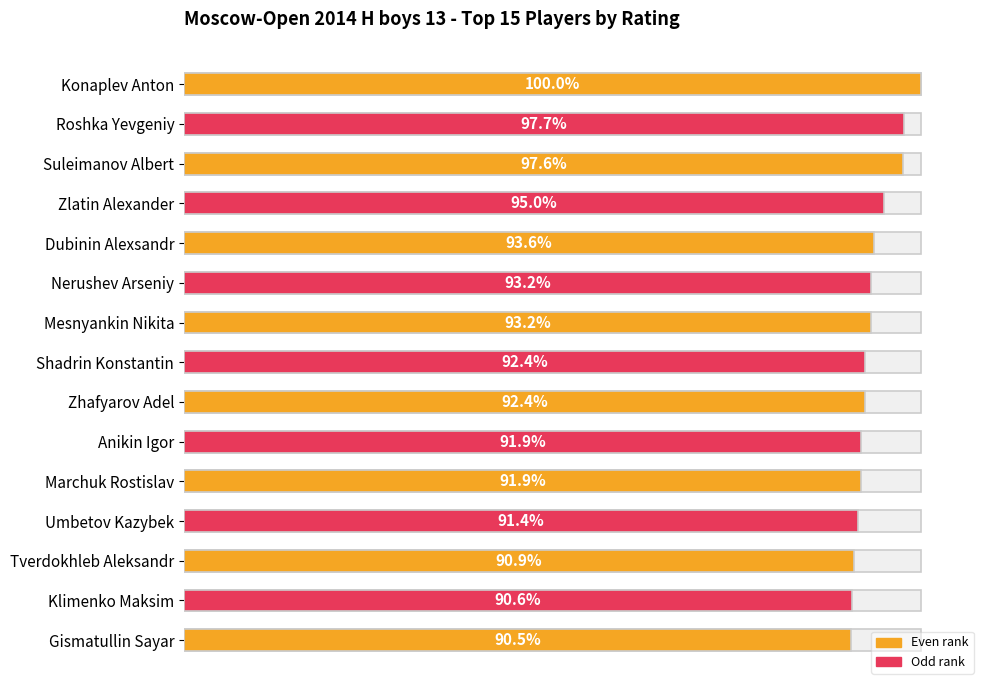

The chart shows a value of 811 at Dubinin Alexsandr. True or false?

False